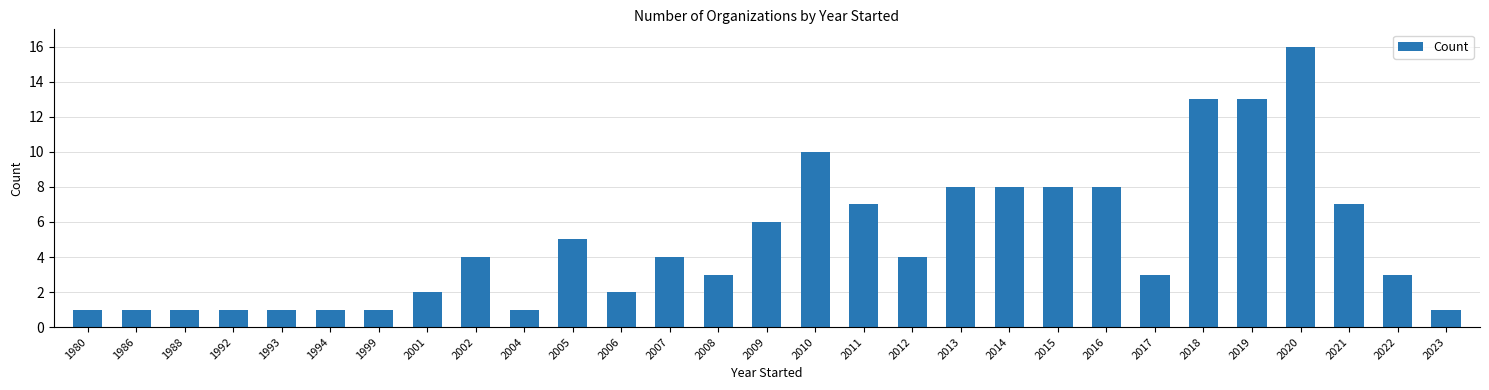

How many categories are shown in the chart?

29